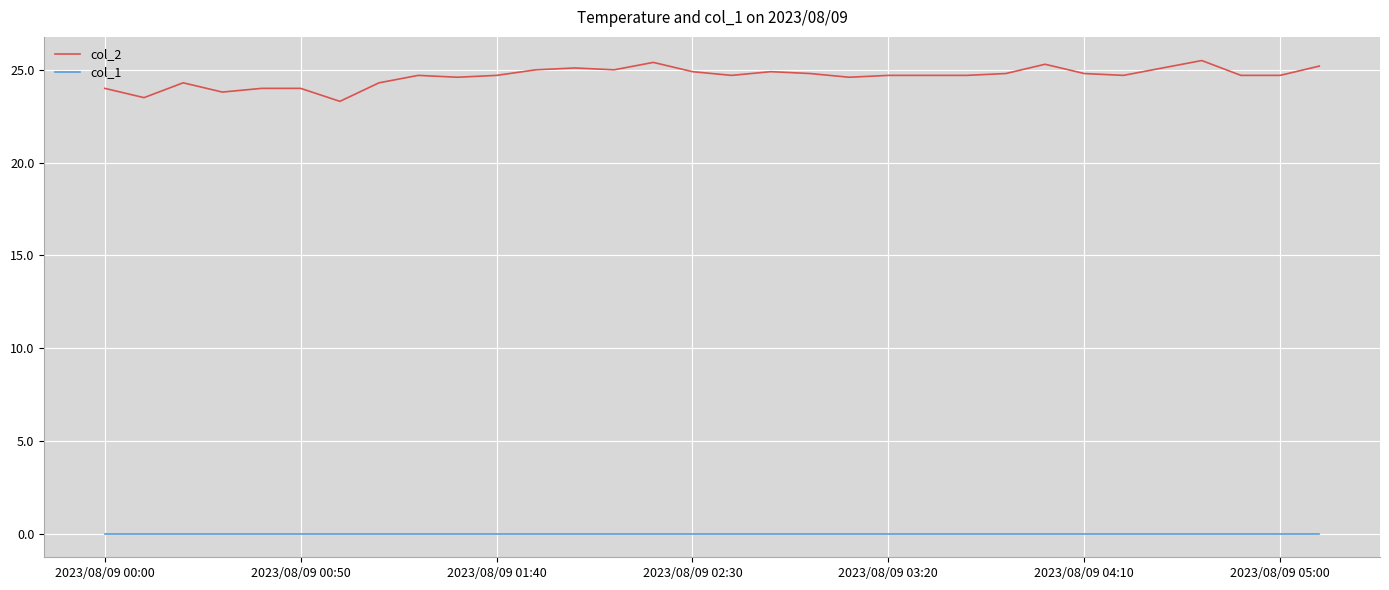

What is the greatest value displayed?

25.5